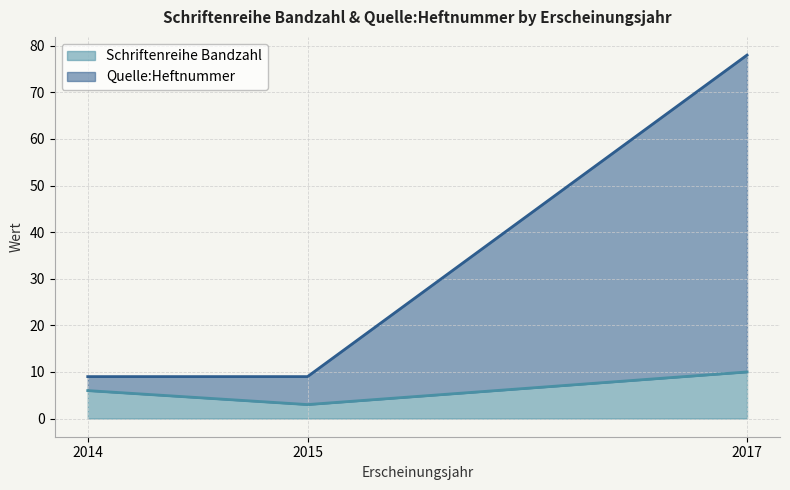

At which label is Quelle:Heftnummer closest to 43?

2014